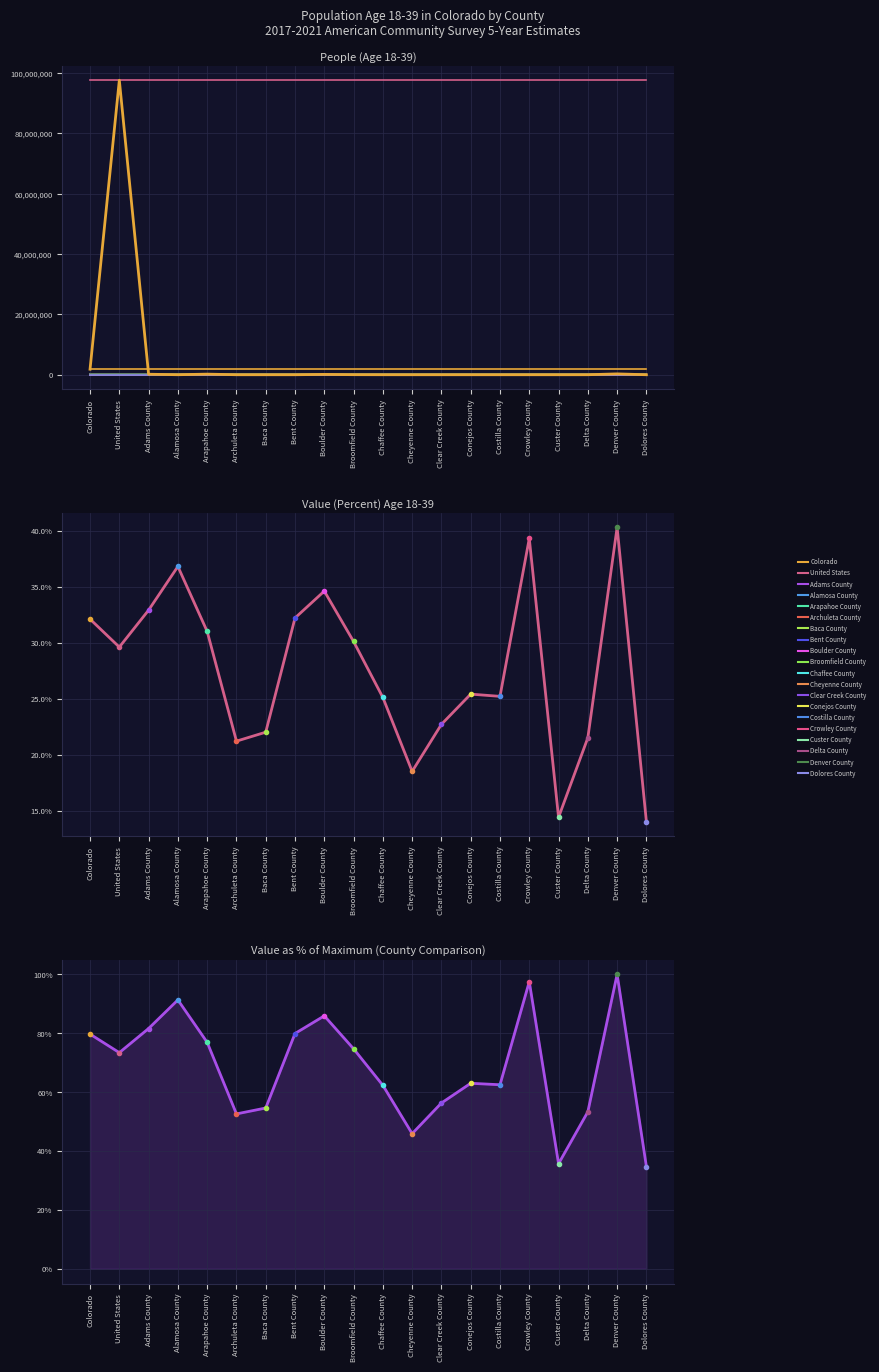

True or false: People (Age 18-39) and Value (Percent) cross at least once.

False